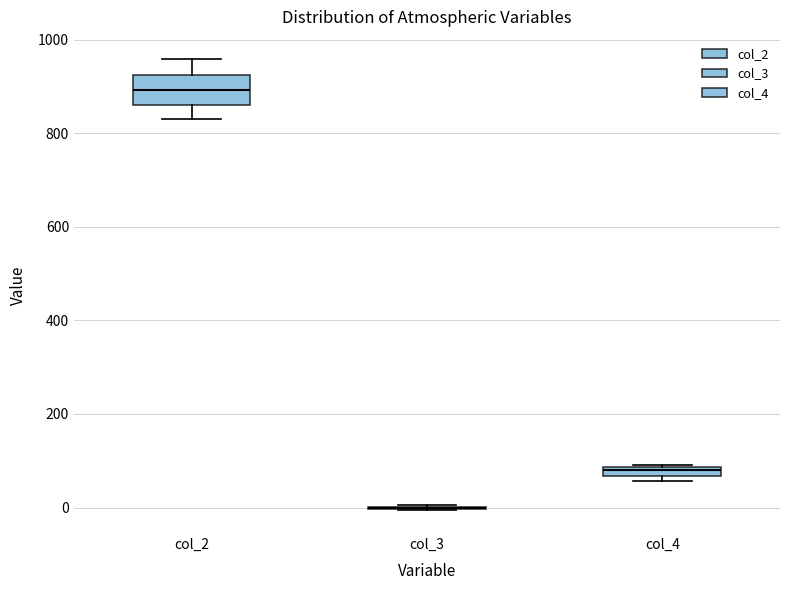

Which box is the tallest, from its lower edge to its upper edge?

col_2